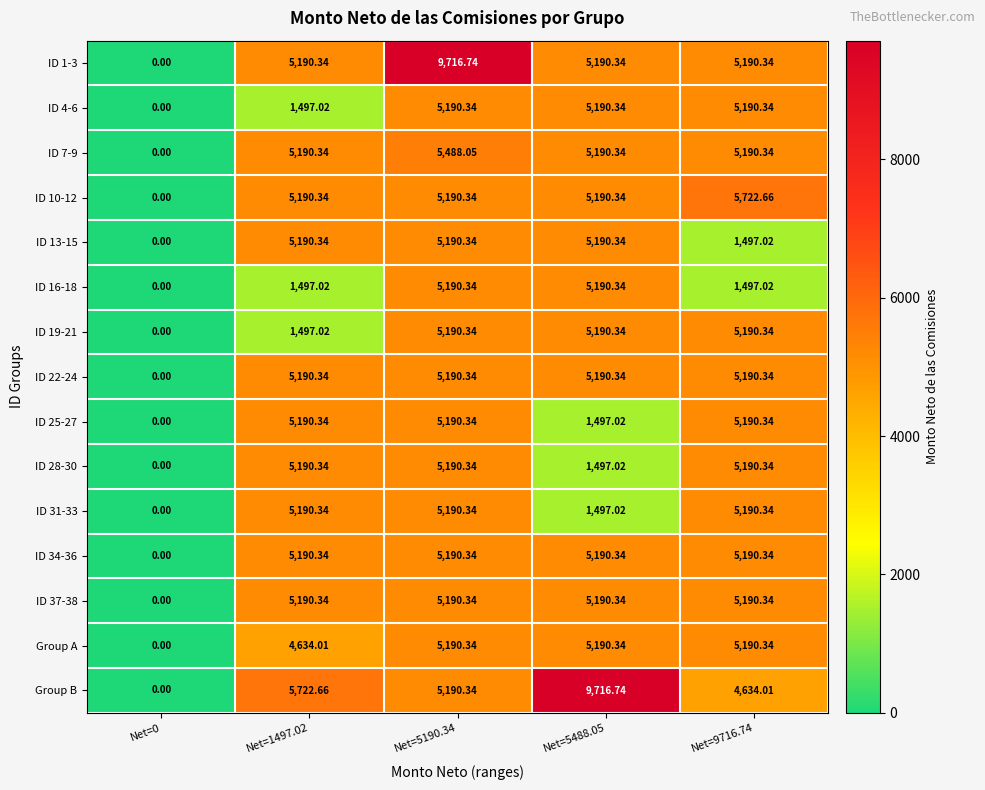

Is the value of ID 13-15 at Net=5488.05 greater than the value of ID 28-30 at Net=5488.05?

Yes